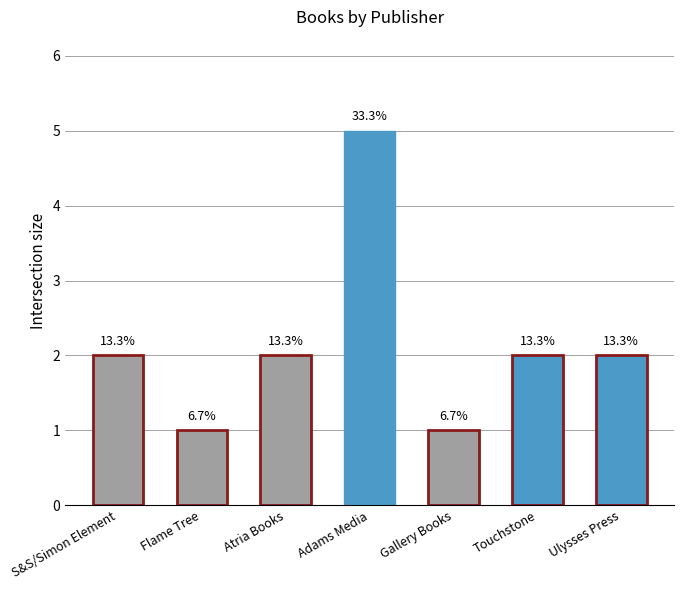

Reading left to right, what are all the values shown in this chart?

S&S/Simon Element=2	Flame Tree=1	Atria Books=2	Adams Media=5	Gallery Books=1	Touchstone=2	Ulysses Press=2